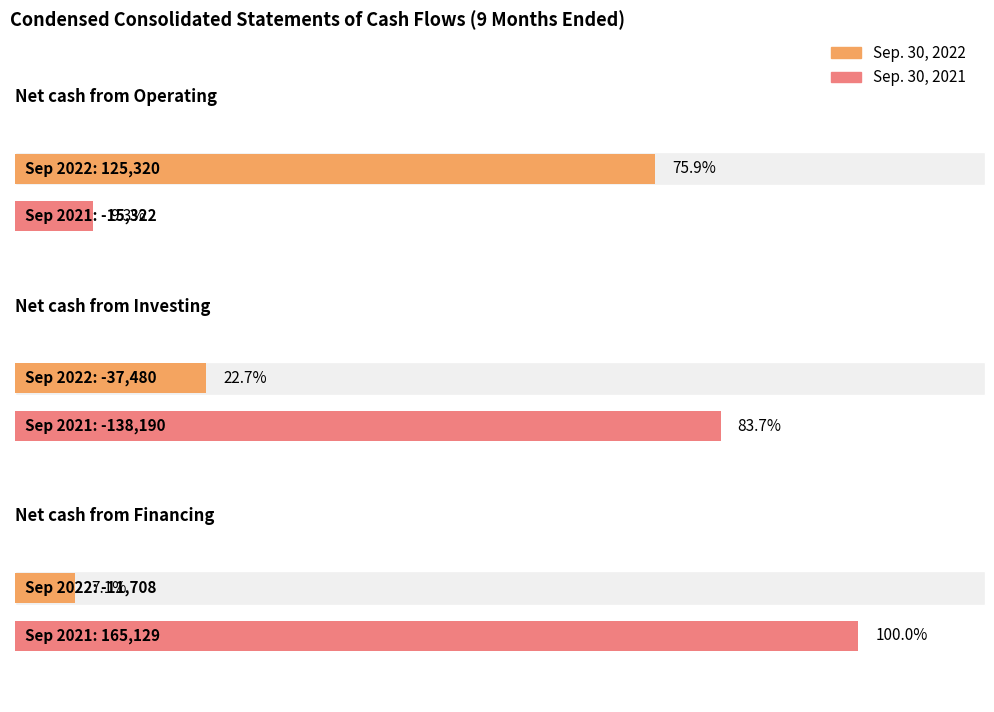

The Sep. 30, 2021 series shows -15322 at Net cash from Operating. True or false?

True